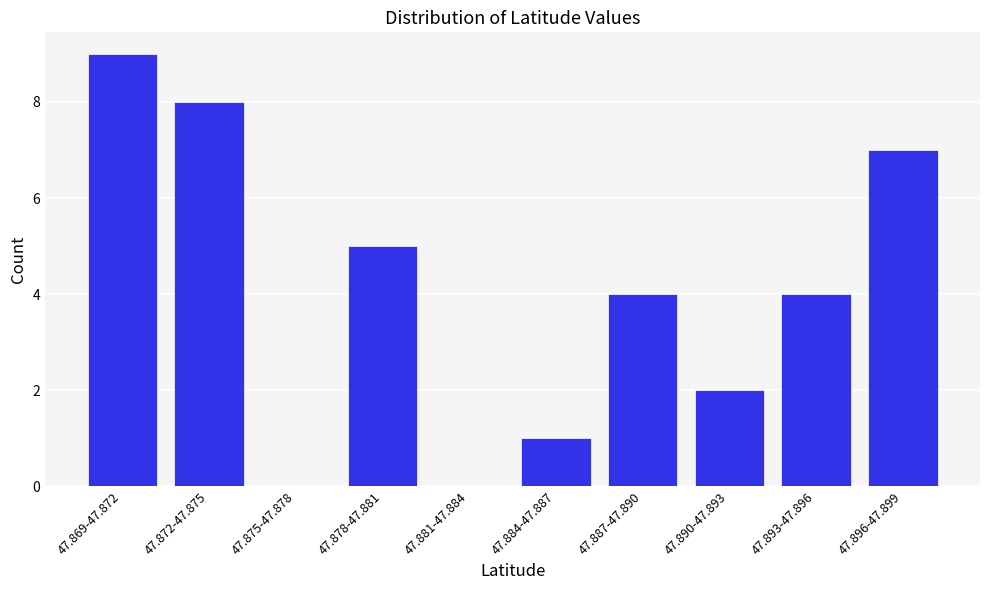

Reading left to right, what are all the values shown in this chart?

47.869-47.872=9	47.872-47.875=8	47.875-47.878=0	47.878-47.881=5	47.881-47.884=0	47.884-47.887=1	47.887-47.890=4	47.890-47.893=2	47.893-47.896=4	47.896-47.899=7